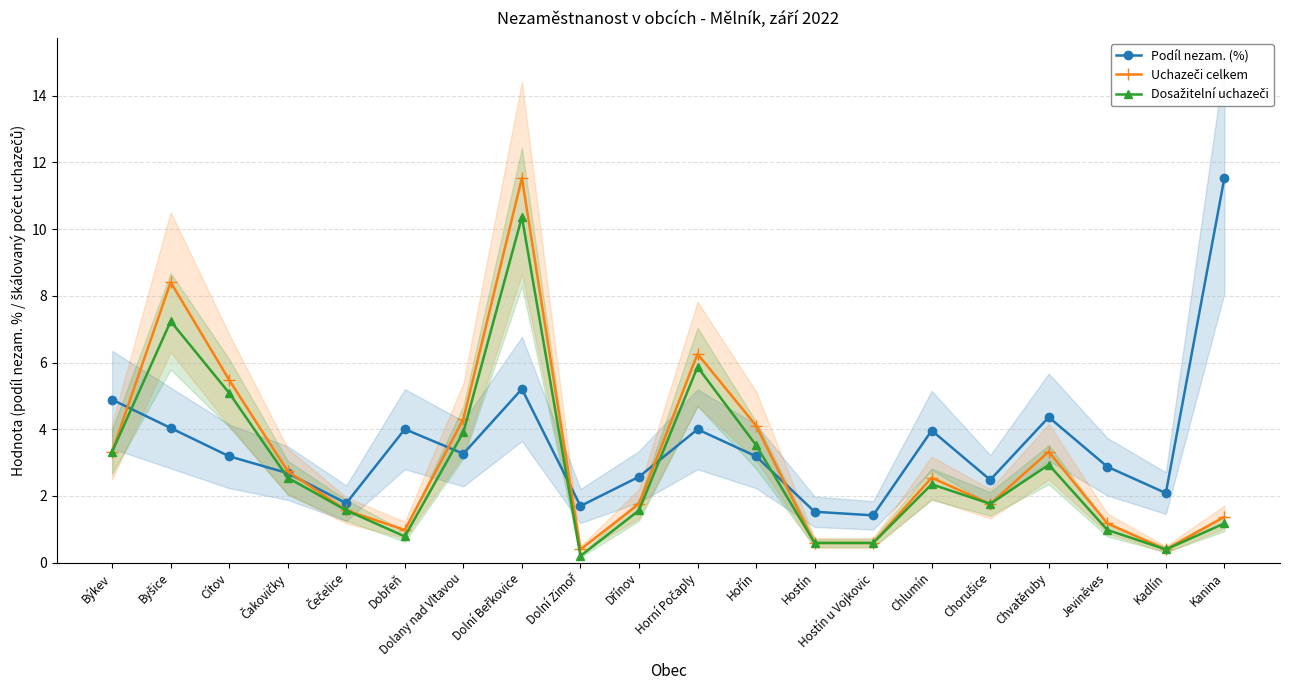

True or false: Podíl nezam. (%) has more than 1 points higher than both neighbors.

True